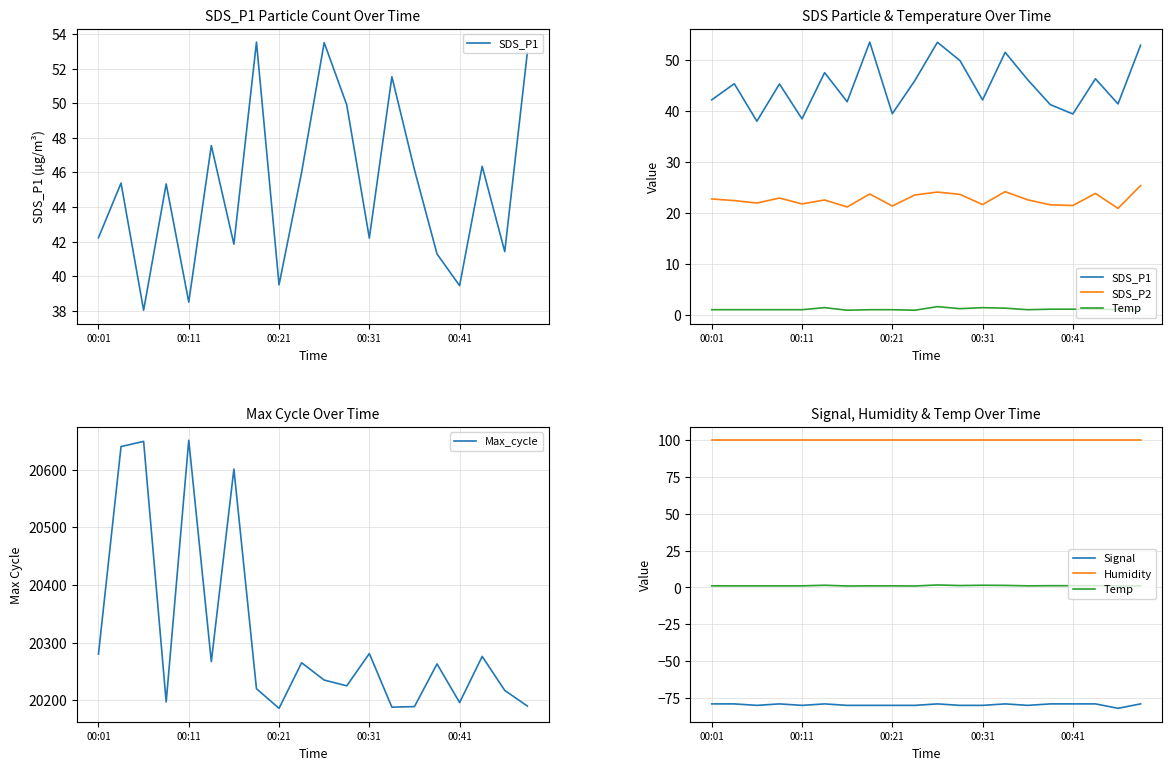

Reading left to right, what are all the values shown in this chart?

SDS_P1: 42.2	45.4	38.0	45.3	38.5	47.5	41.9	53.5	39.5	46.0	53.5	49.9	42.2	51.5	46.1	41.3	39.5	46.4	41.4	52.9
SDS_P2: 22.8	22.5	22.0	23.0	21.8	22.6	21.2	23.8	21.4	23.6	24.1	23.7	21.7	24.2	22.6	21.6	21.5	23.9	20.9	25.4
Temp: 1.1	1.1	1.1	1.1	1.1	1.5	1.0	1.1	1.1	1.0	1.7	1.3	1.5	1.4	1.1	1.2	1.2	1.2	1.1	1.1
Max_cycle: 20280.0	20640.0	20649.0	20197.0	20651.0	20267.0	20601.0	20220.0	20186.0	20265.0	20235.0	20225.0	20281.0	20188.0	20189.0	20263.0	20196.0	20276.0	20217.0	20190.0
Signal: -79.0	-79.0	-80.0	-79.0	-80.0	-79.0	-80.0	-80.0	-80.0	-80.0	-79.0	-80.0	-80.0	-79.0	-80.0	-79.0	-79.0	-79.0	-82.0	-79.0
Humidity: 99.9	99.9	99.9	99.9	99.9	99.9	99.9	99.9	99.9	99.9	99.9	99.9	99.9	99.9	99.9	99.9	99.9	99.9	99.9	99.9